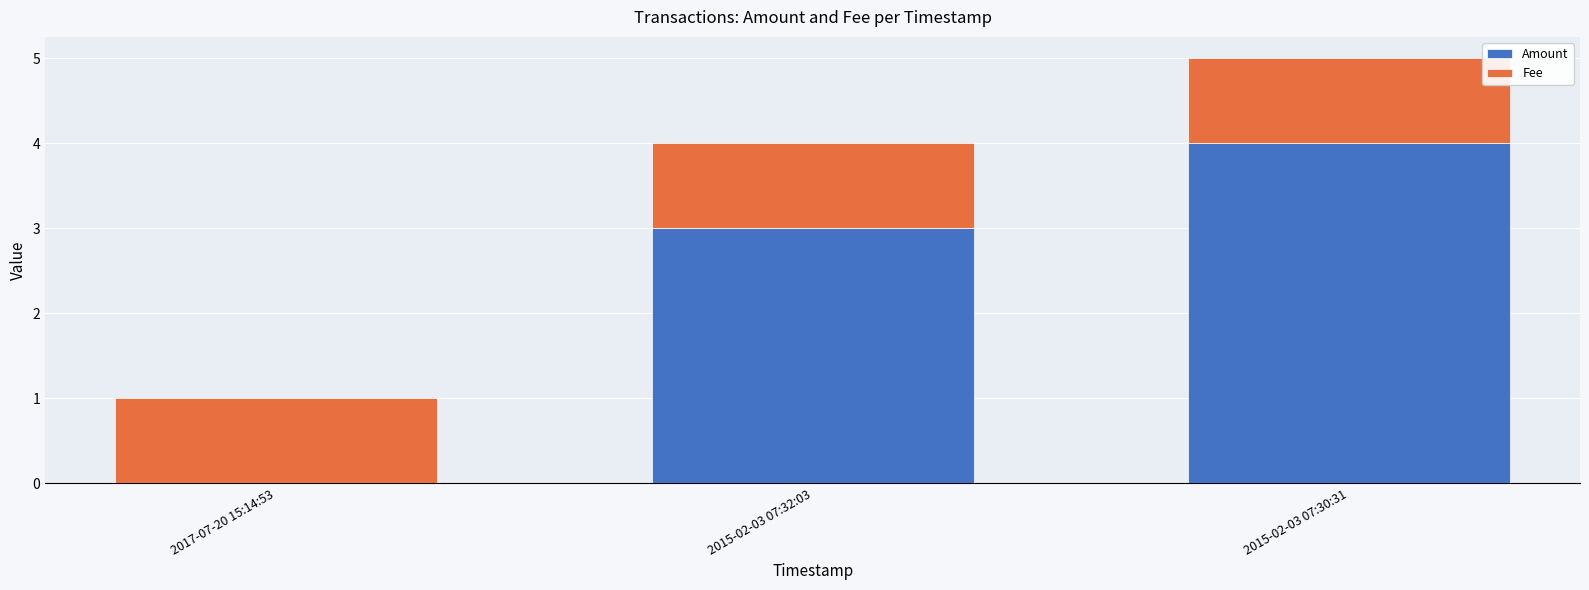

The value of Amount at 2017-07-20 15:14:53 is 0. True or false?

True